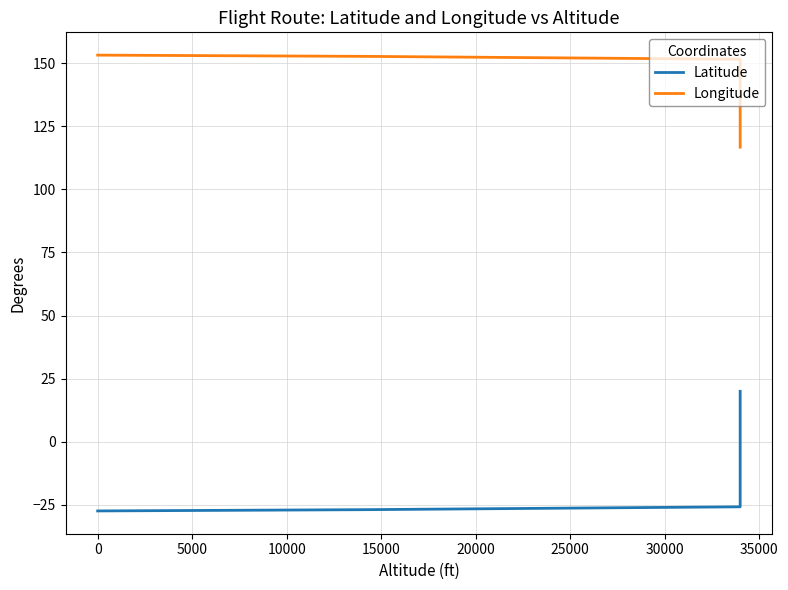

The Longitude series shows 59.3 at 15. True or false?

False